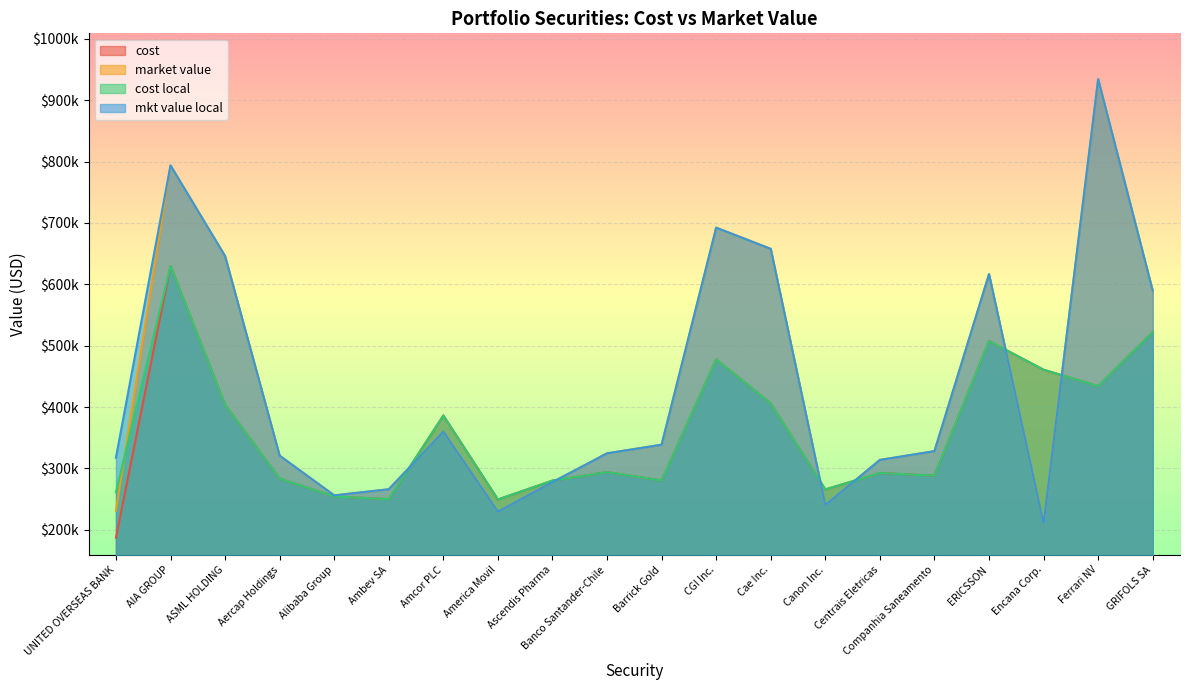

Reading right to left, transcribe all the data shown in this chart.

cost: GRIFOLS SA=522108.0	Ferrari NV=434282.3	Encana Corp.=460942.0	ERICSSON=507624.1	Companhia Saneamento=288347.2	Centrais Eletricas=292591.1	Canon Inc.=265880.6	Cae Inc.=406039.1	CGI Inc.=477705.2	Barrick Gold=280476.6	Banco Santander-Chile=294060.8	Ascendis Pharma=280278.0	America Movil=249507.6	Amcor PLC=386341.4	Ambev SA=250015.4	Alibaba Group=254390.1	Aercap Holdings=283658.1	ASML HOLDING=403848.2	AIA GROUP=629809.8	UNITED OVERSEAS BANK=187289.4
market value: GRIFOLS SA=589484.0	Ferrari NV=934264.0	Encana Corp.=210220.0	ERICSSON=616668.0	Companhia Saneamento=328276.0	Centrais Eletricas=313956.0	Canon Inc.=240512.5	Cae Inc.=657824.0	CGI Inc.=692370.0	Barrick Gold=338777.1	Banco Santander-Chile=324688.0	Ascendis Pharma=277824.0	America Movil=229631.9	Amcor PLC=360007.8	Ambev SA=266135.0	Alibaba Group=256202.8	Aercap Holdings=320909.0	ASML HOLDING=646149.0	AIA GROUP=793708.8	UNITED OVERSEAS BANK=231228.2
cost local: GRIFOLS SA=522108.0	Ferrari NV=434282.3	Encana Corp.=460942.0	ERICSSON=507624.1	Companhia Saneamento=288347.2	Centrais Eletricas=292591.1	Canon Inc.=265880.6	Cae Inc.=406039.1	CGI Inc.=477705.2	Barrick Gold=280476.6	Banco Santander-Chile=294060.8	Ascendis Pharma=280278.0	America Movil=249507.6	Amcor PLC=386341.4	Ambev SA=250015.4	Alibaba Group=254390.1	Aercap Holdings=283658.1	ASML HOLDING=403848.2	AIA GROUP=629809.8	UNITED OVERSEAS BANK=261259.9
mkt value local: GRIFOLS SA=589484.0	Ferrari NV=934264.0	Encana Corp.=210220.0	ERICSSON=616668.0	Companhia Saneamento=328276.0	Centrais Eletricas=313956.0	Canon Inc.=240512.5	Cae Inc.=657824.0	CGI Inc.=692370.0	Barrick Gold=338777.1	Banco Santander-Chile=324688.0	Ascendis Pharma=277824.0	America Movil=229631.9	Amcor PLC=360007.8	Ambev SA=266135.0	Alibaba Group=256202.8	Aercap Holdings=320909.0	ASML HOLDING=646149.0	AIA GROUP=793708.8	UNITED OVERSEAS BANK=317592.0